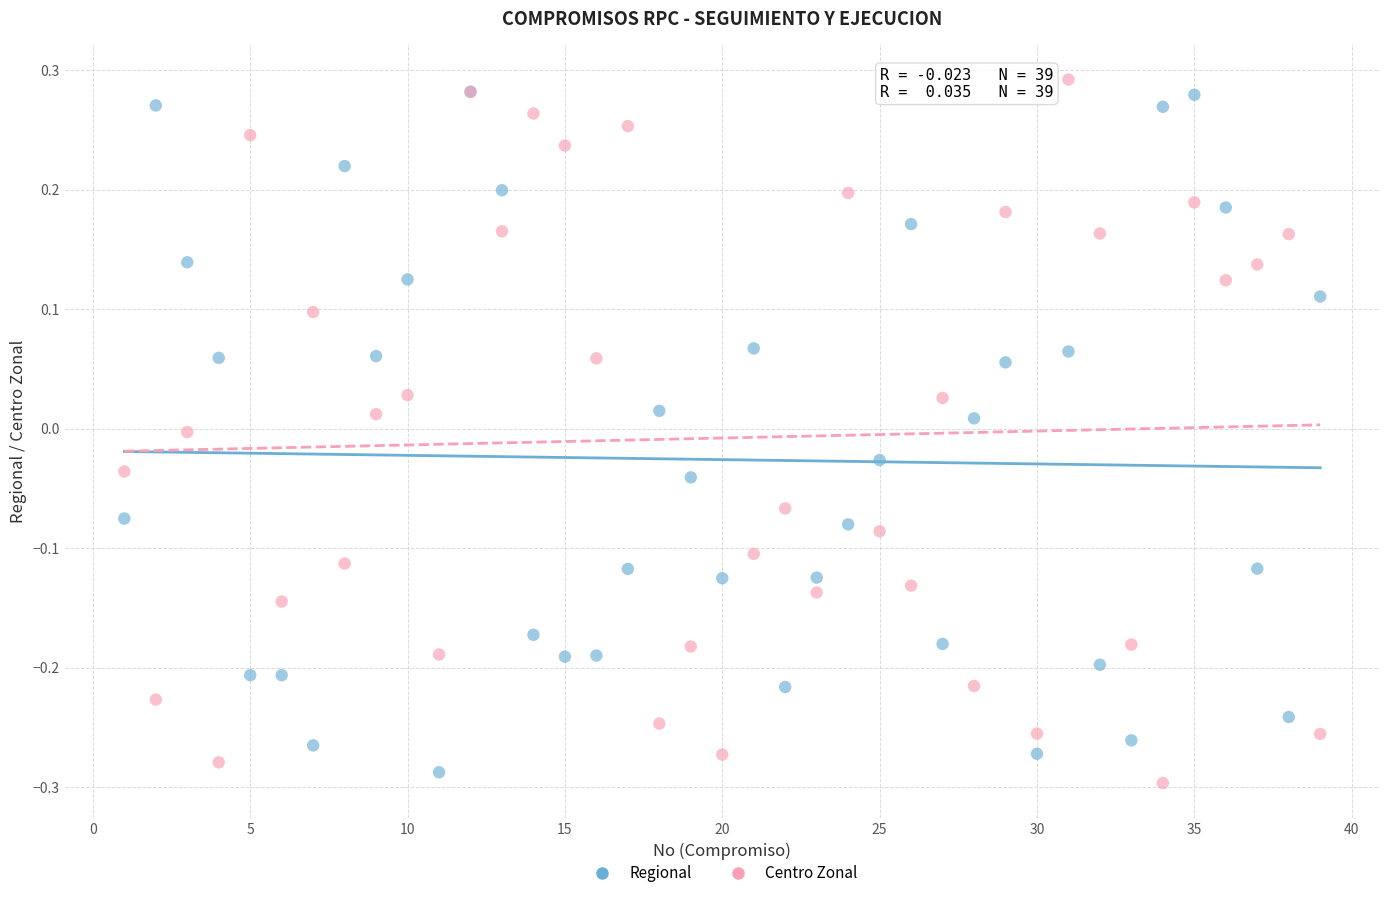

What are all the series names shown in the legend?

Regional, Centro Zonal